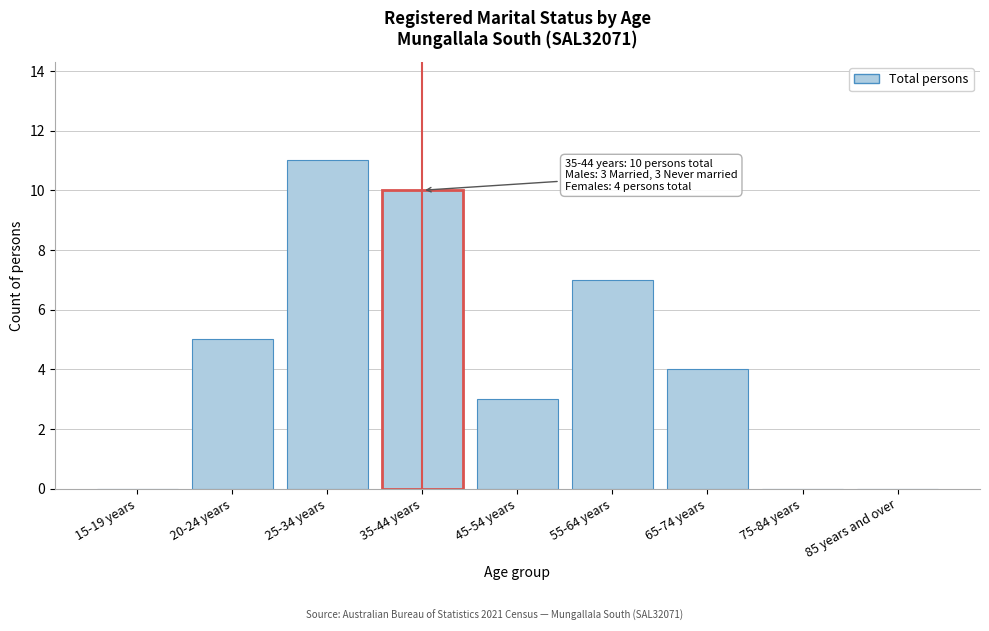

Reading left to right, list all the values displayed in this chart.

15-19 years=0	20-24 years=5	25-34 years=11	35-44 years=10	45-54 years=3	55-64 years=7	65-74 years=4	75-84 years=0	85 years and over=0